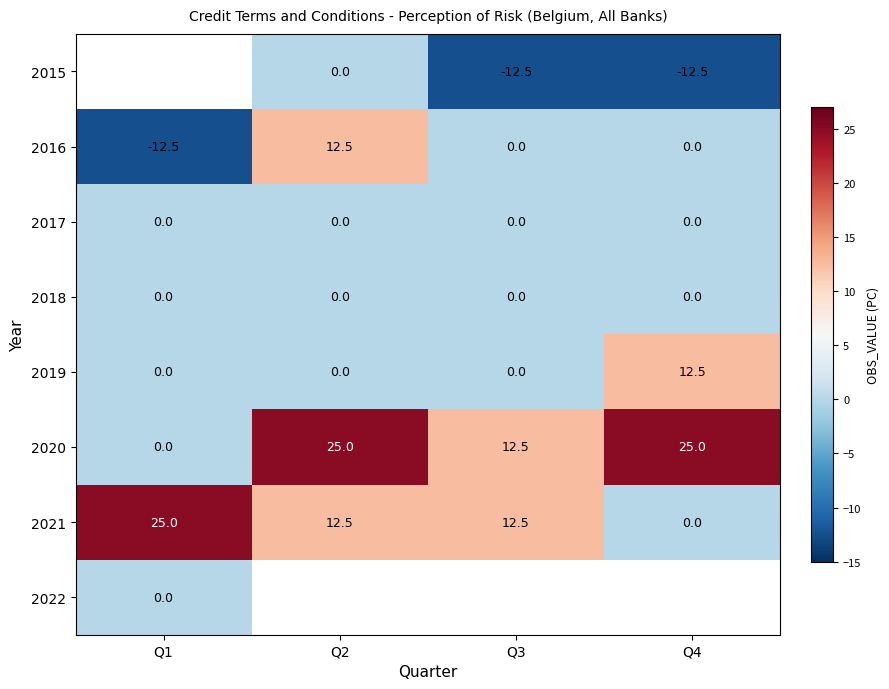

What is the sum of all 2021 values?

50.0